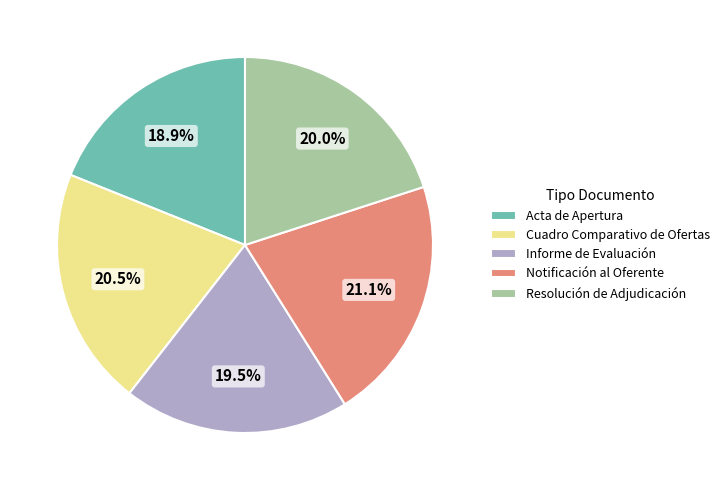

Is the sum of Cuadro Comparativo de Ofertas and Resolución de Adjudicación greater than half?

No